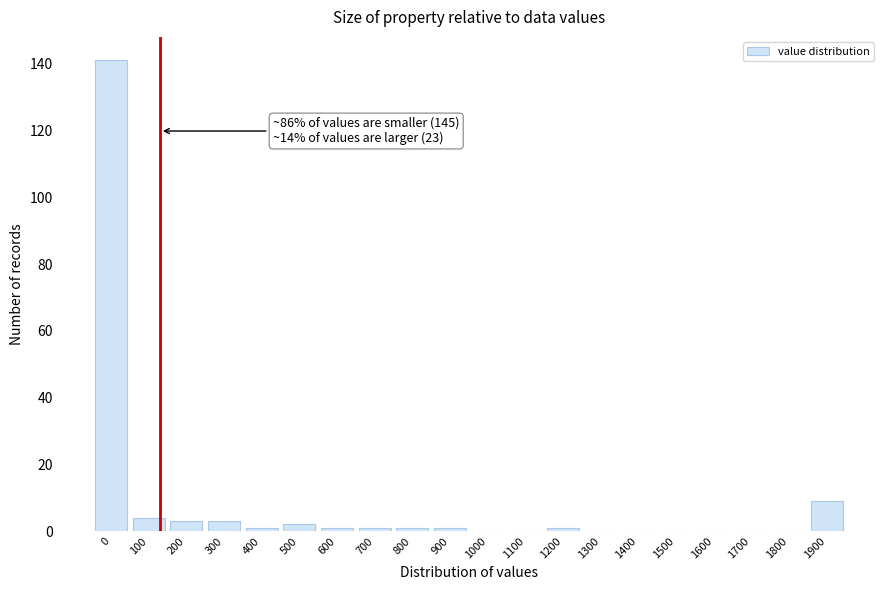

Reading left to right, extract all data points from this chart.

0=141	100=4	200=3	300=3	400=1	500=2	600=1	700=1	800=1	900=1	1000=0	1100=0	1200=1	1300=0	1400=0	1500=0	1600=0	1700=0	1800=0	1900=9